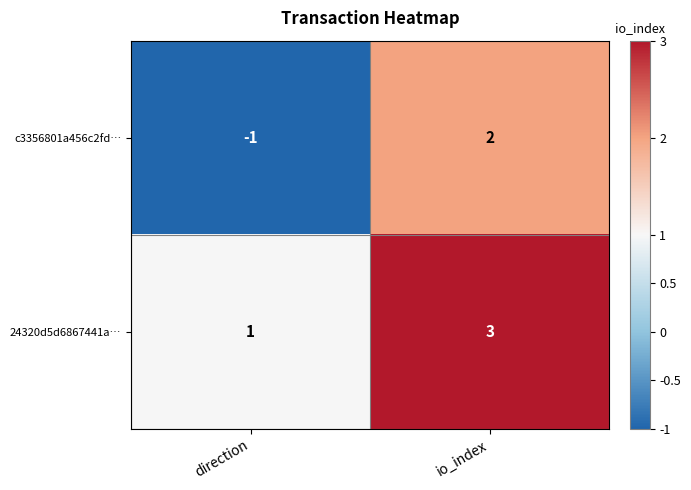

At which category is the sum across all series the highest?

io_index